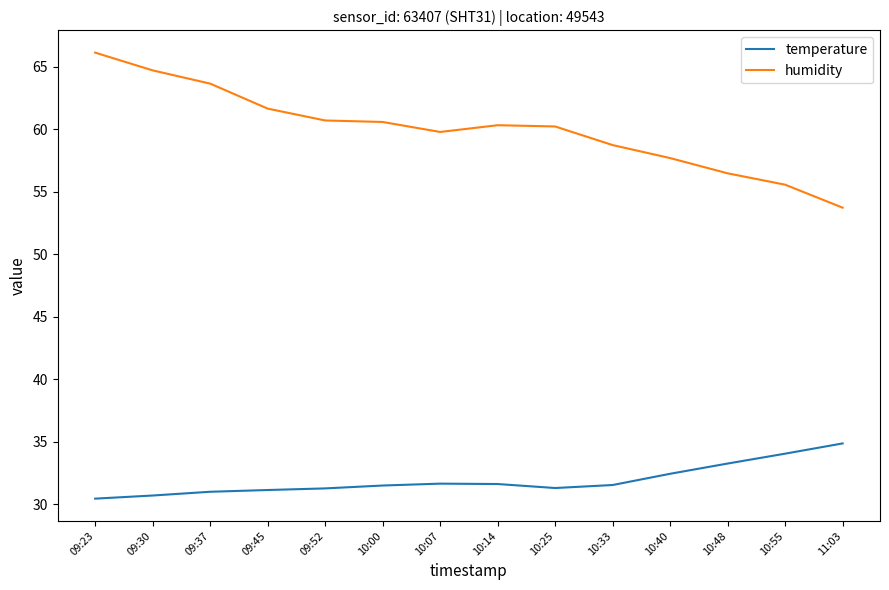

True or false: temperature has a value of 21.2 at 10:48.

False